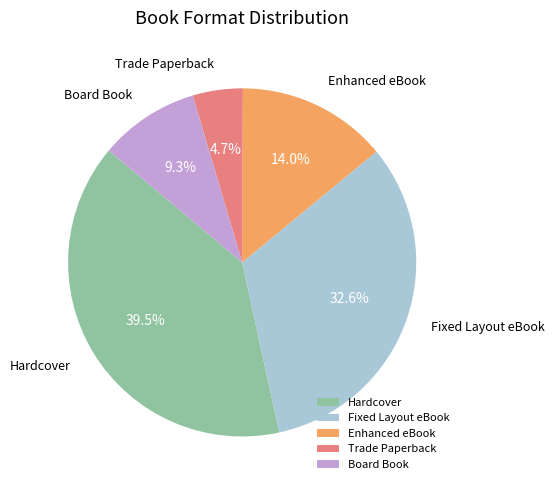

The Trade Paperback slice represents 5% of the pie. True or false?

True